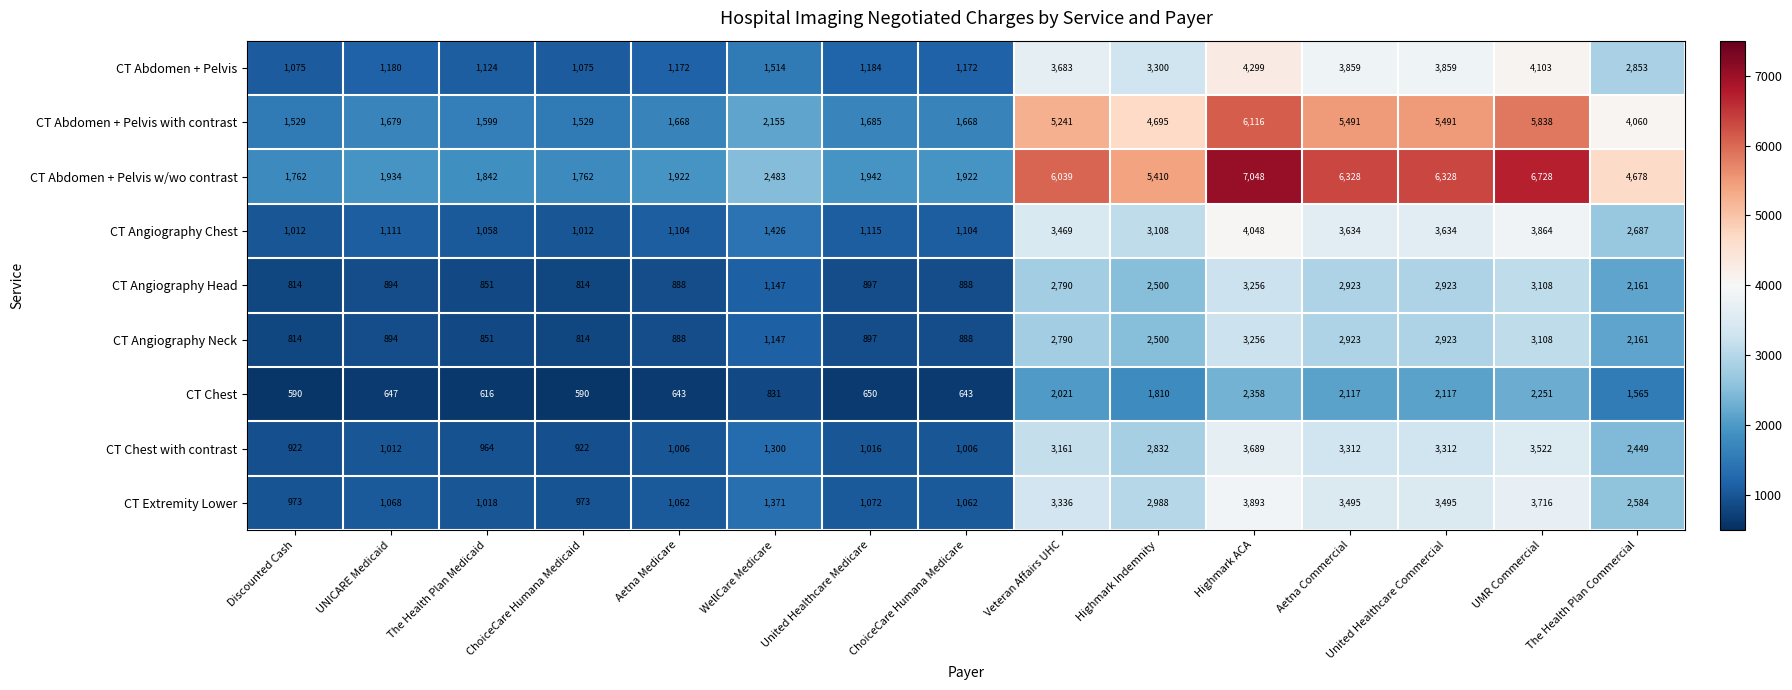

Is it true that CT Abdomen + Pelvis equals 3683 at Veteran Affairs UHC?

True